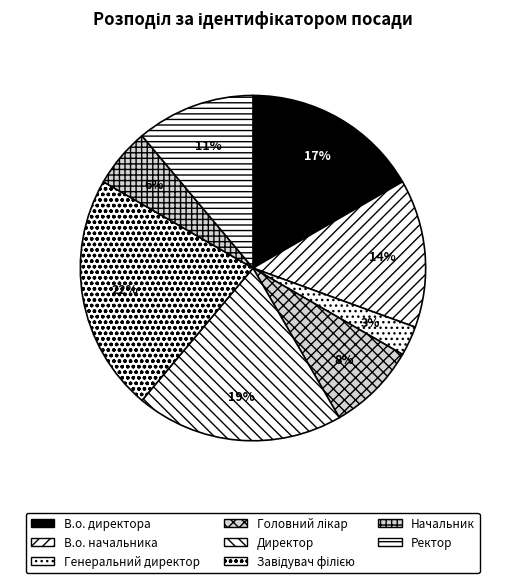

How many segments does this pie chart have?

8